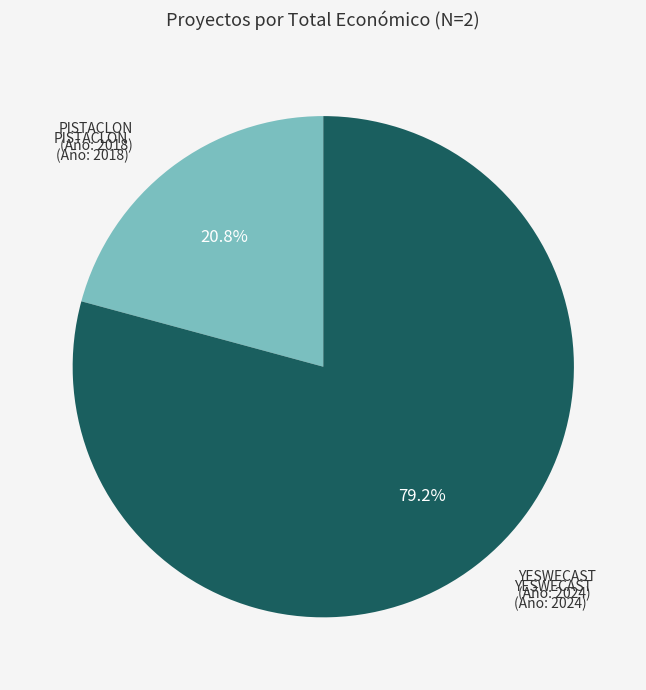

Is there any slice that represents more than half of the pie?

Yes